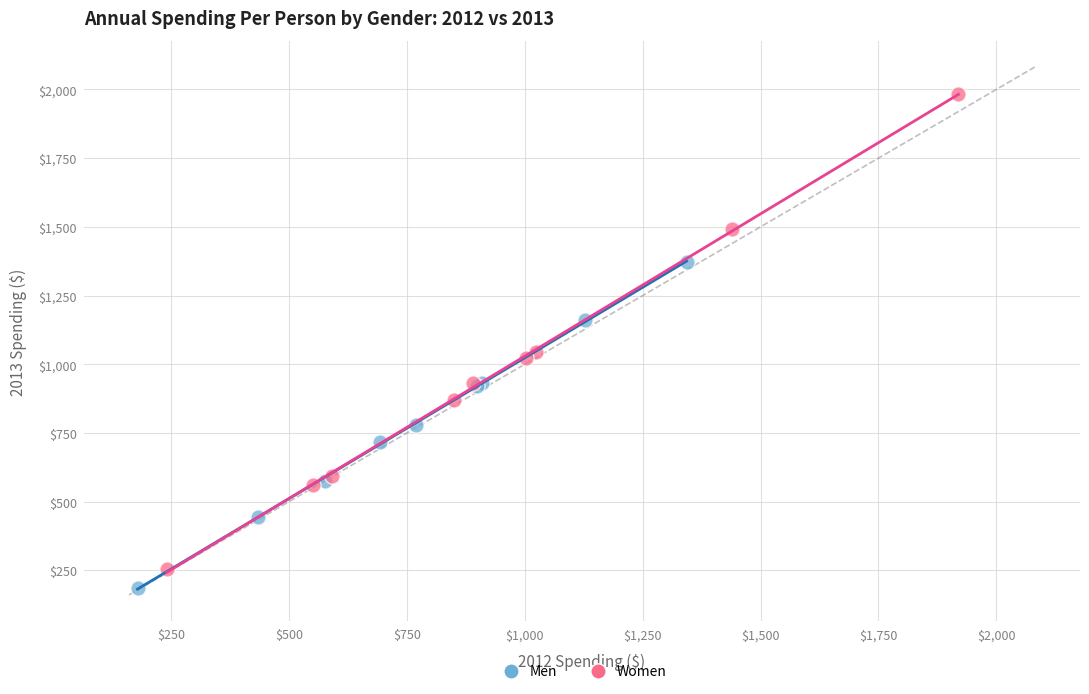

Which series has the largest Y range (max minus min)?

Women